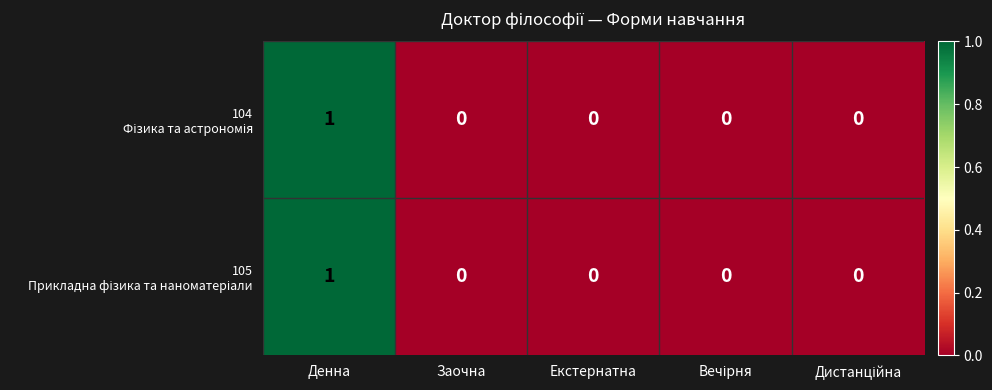

At which category is the sum across all series the highest?

Денна